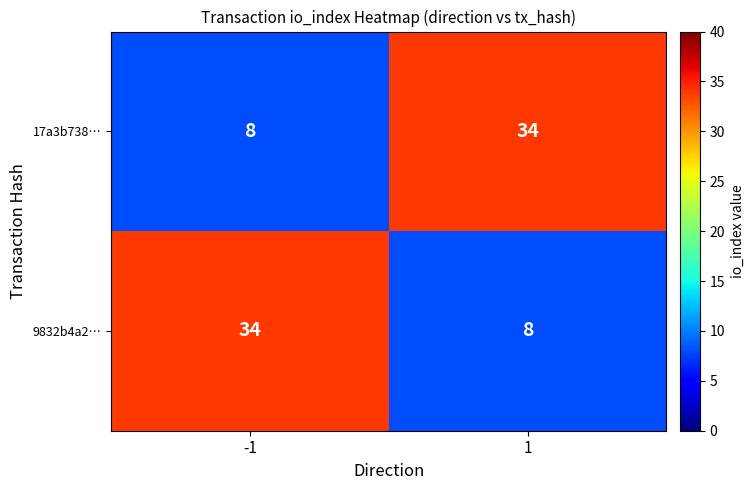

Rank the categories by 17a3b738… value from lowest to highest.

-1, 1